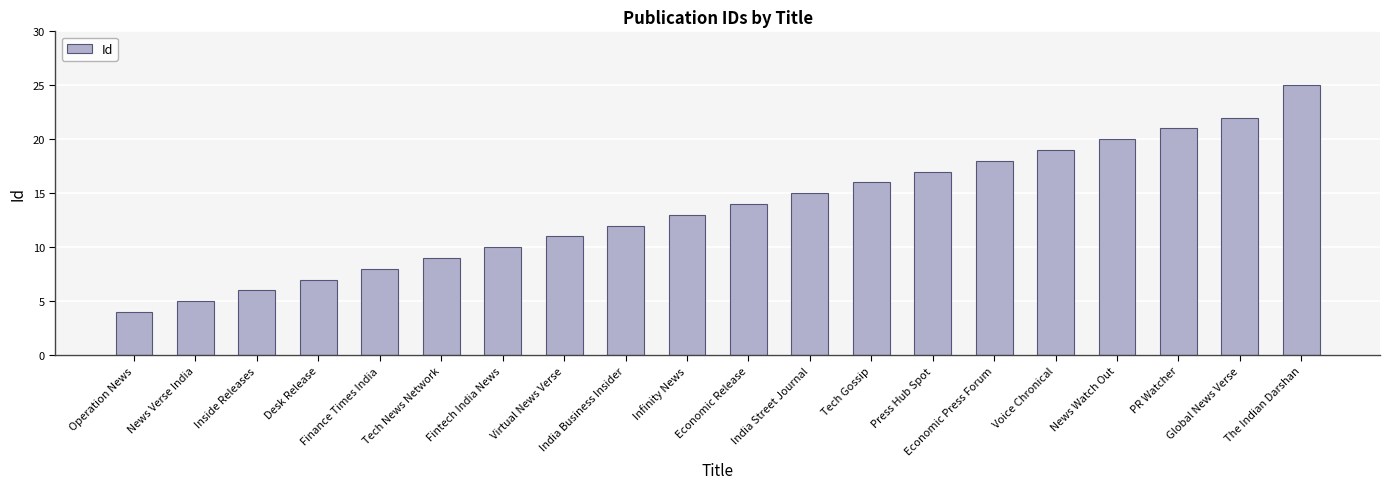

Reading left to right, extract all data points from this chart.

4	5	6	7	8	9	10	11	12	13	14	15	16	17	18	19	20	21	22	25